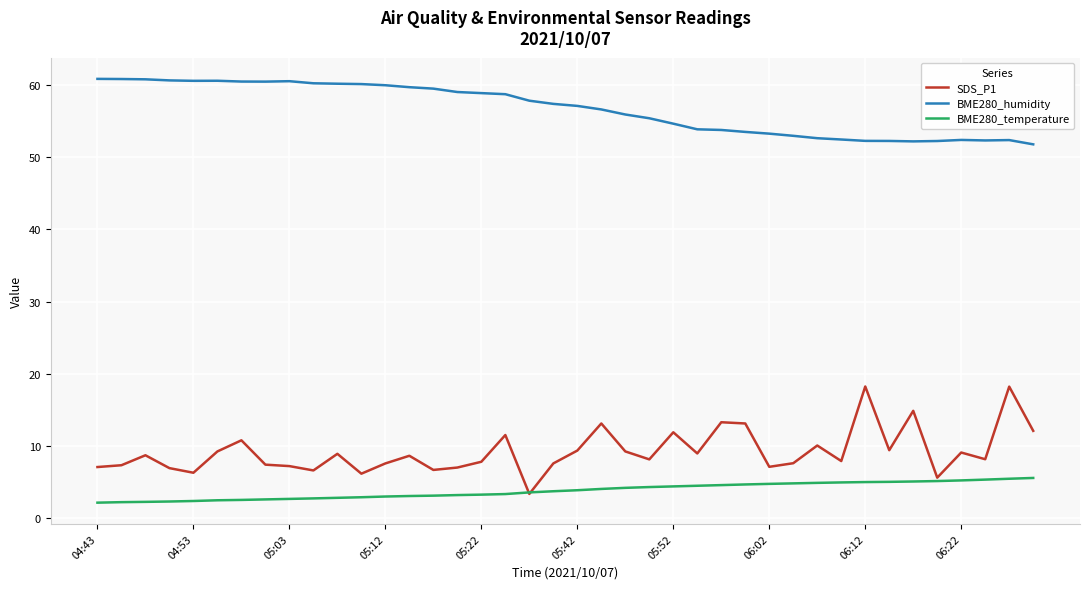

Which series has the widest spread of values?

SDS_P1